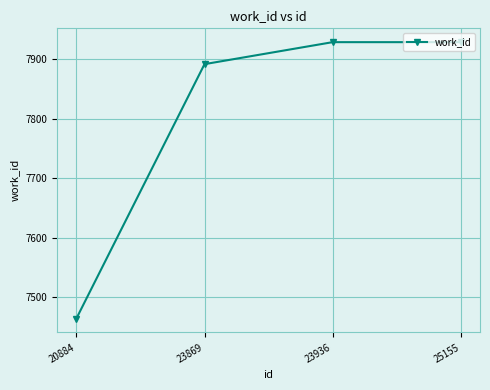

What is the change in value from 20884 to 23936?

+465